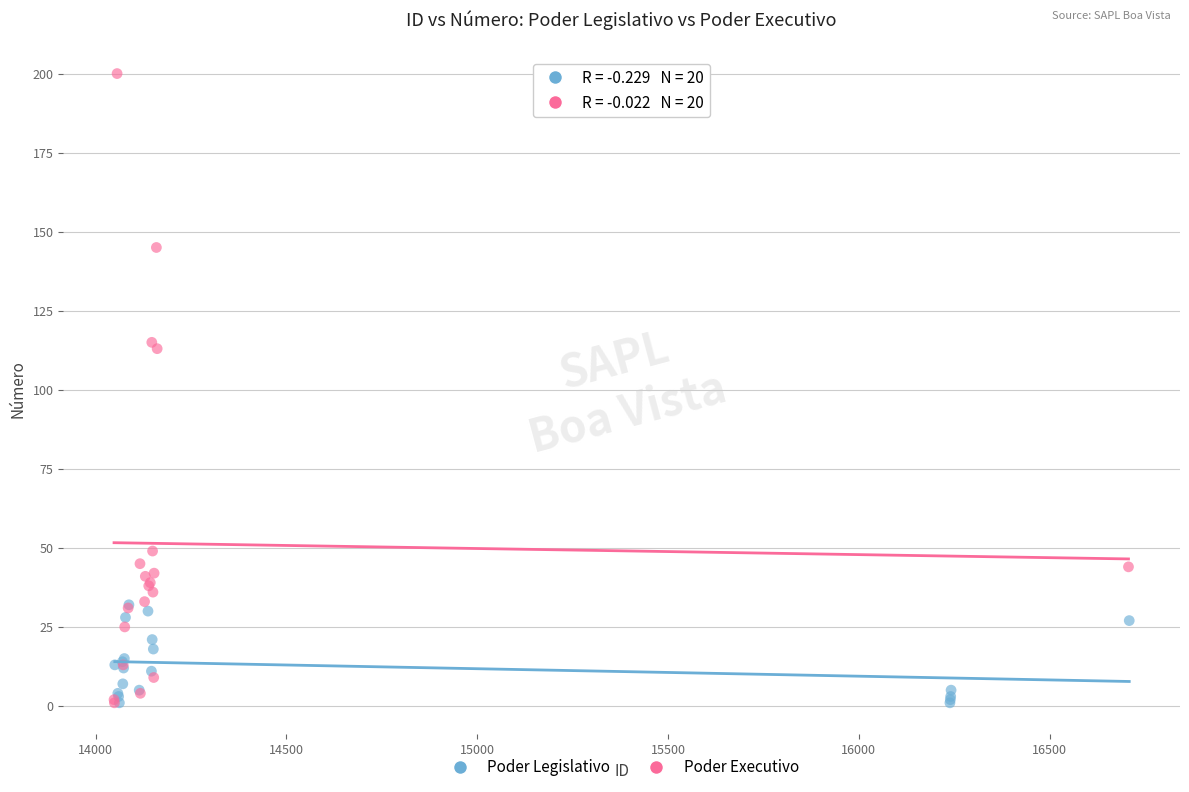

What are all the series names shown in the legend?

Poder Legislativo, Poder Executivo